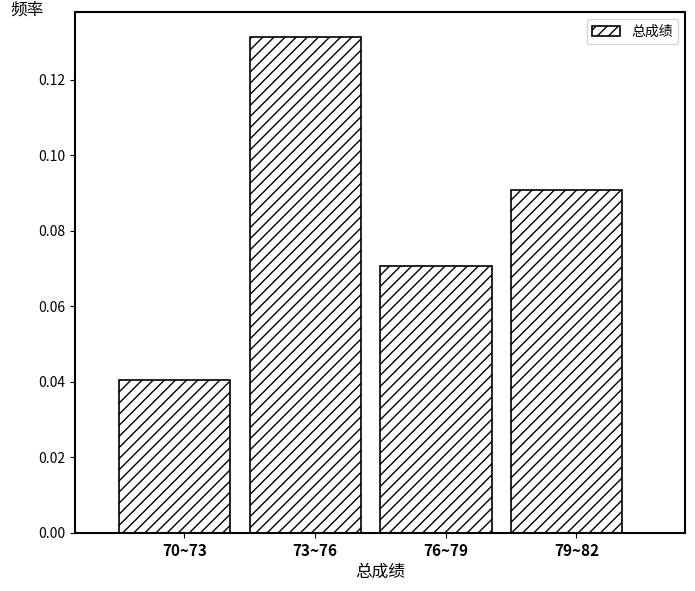

Count the values in the range 0 to 1.

4